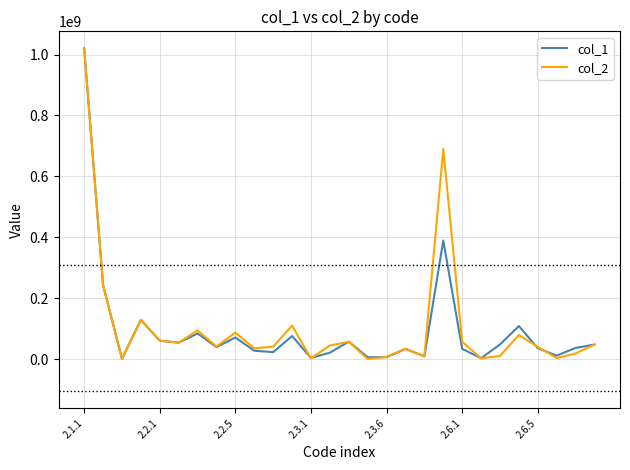

How many values in the col_2 series are below 45113535?

14